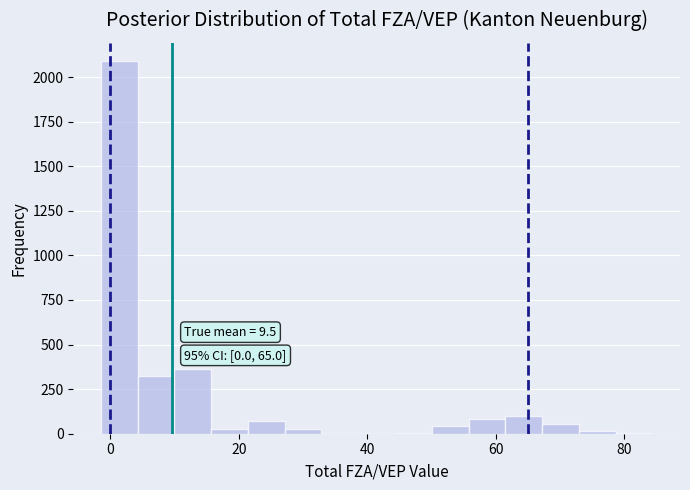

Around what value on the x-axis is the tallest bar? Give the approximate position of its centre, as read against the axis.

2